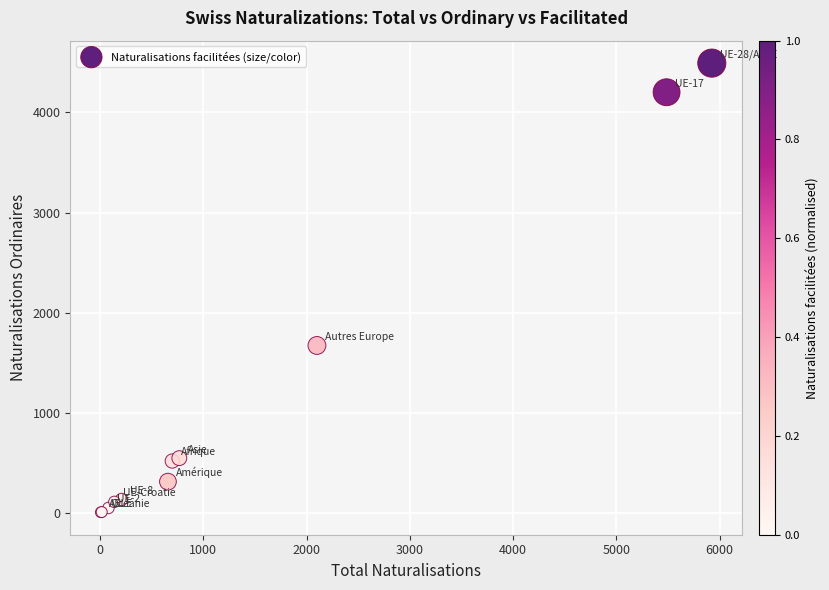

What Y value in the scatter plot is closest to 2248?

1671